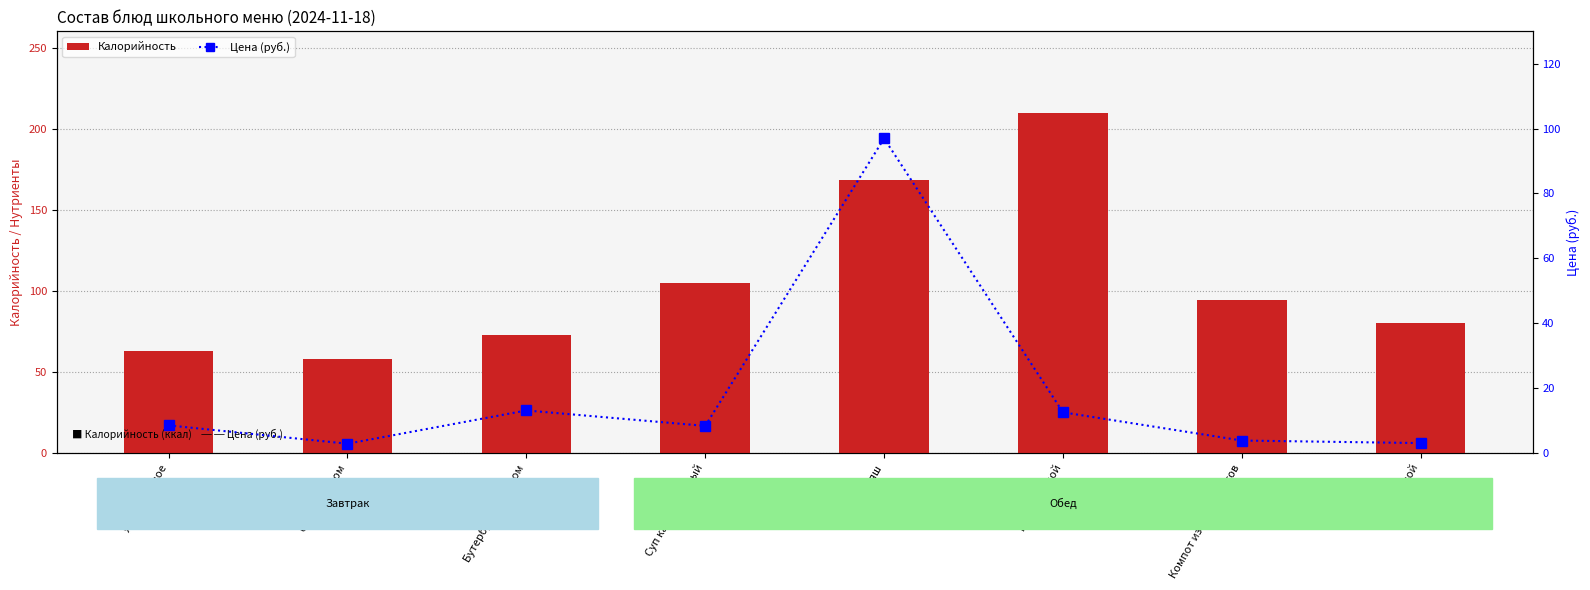

The value of Цена (руб.) at Бутерброд с маслом is 13.1. True or false?

True